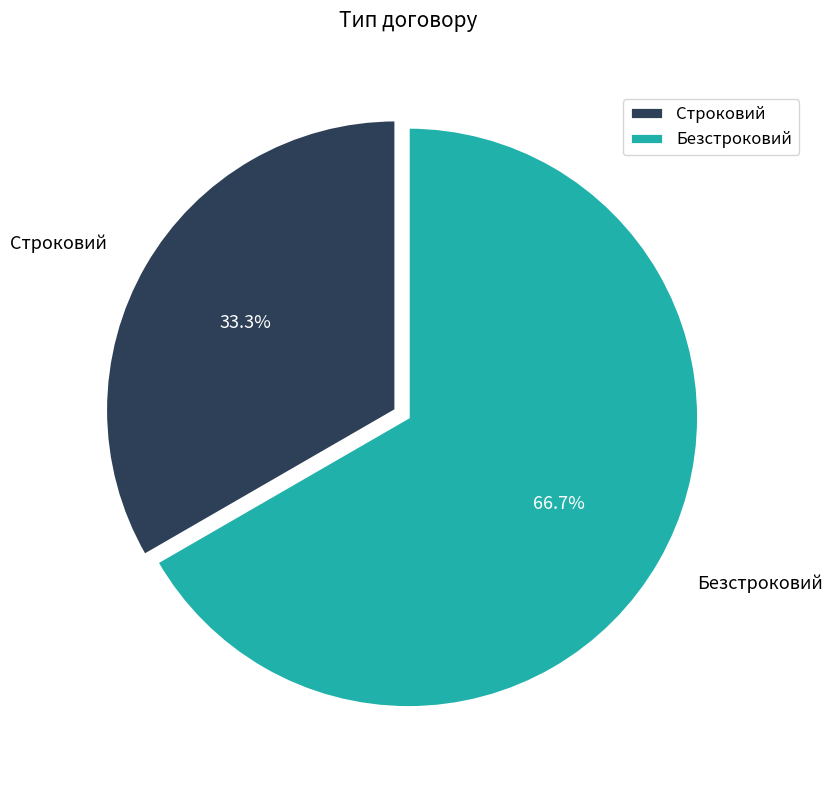

Is Безстроковий the majority of the pie?

Yes